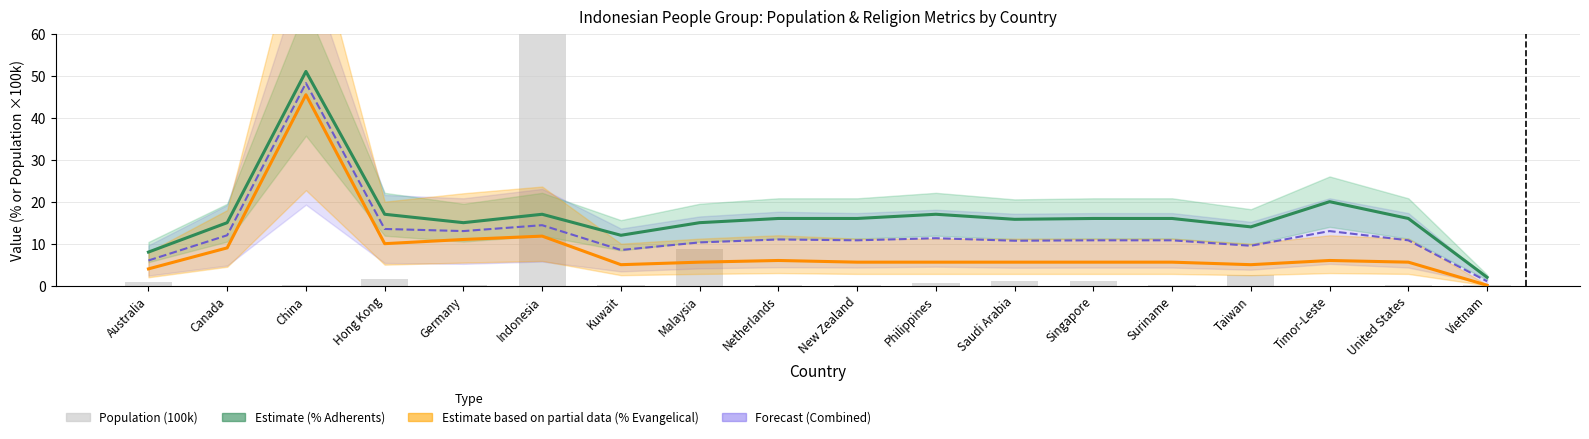

The % Adherents (Estimate) series shows 28.2 at Timor-Leste. True or false?

False